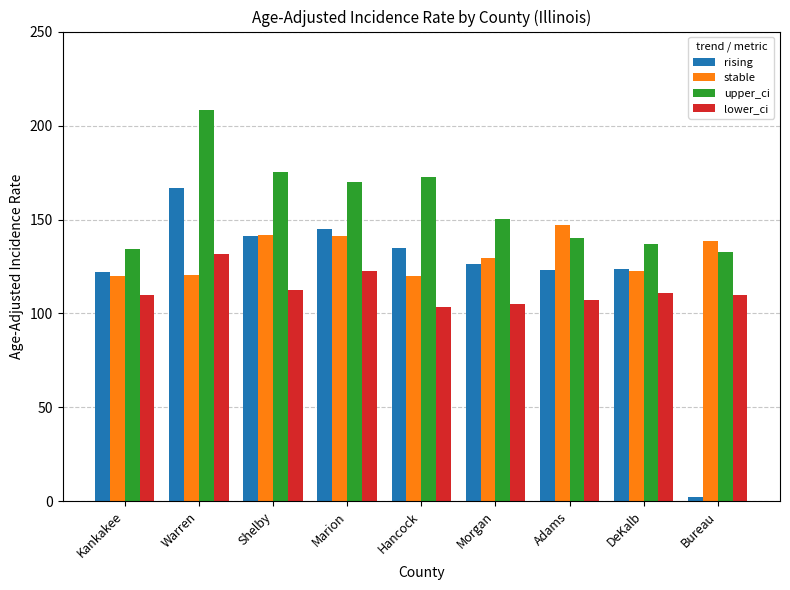

How many distinct data groups are displayed?

4